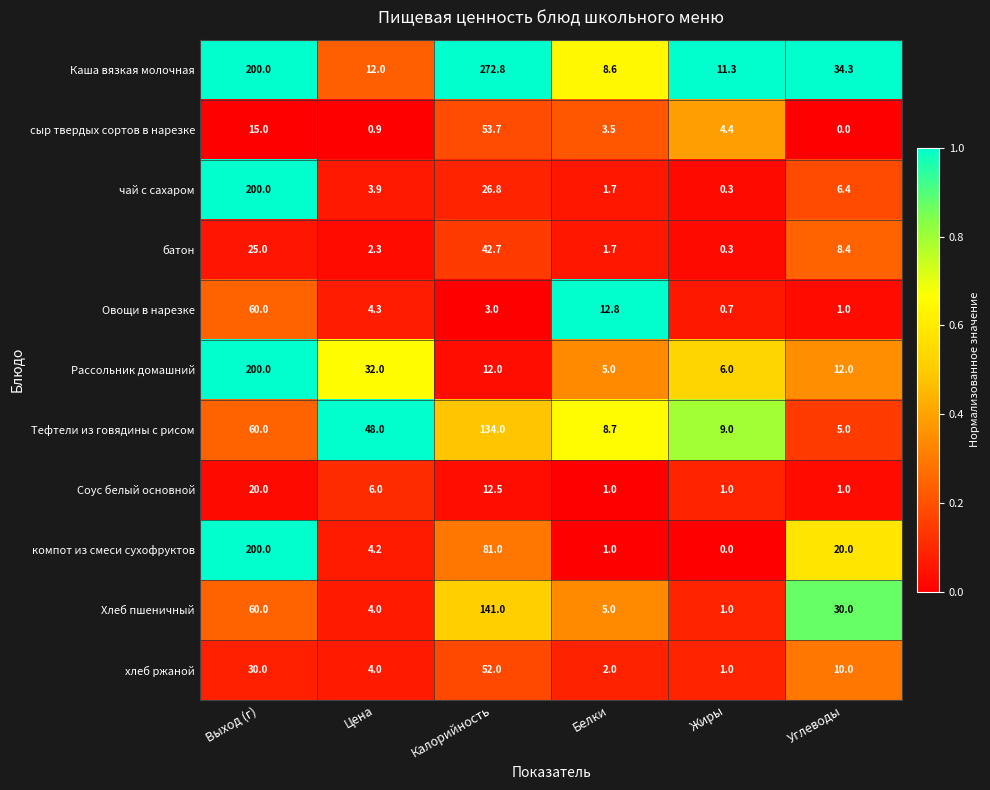

What is the difference between the сыр твердых сортов в нарезке values at Цена and Выход (г)?

14.1